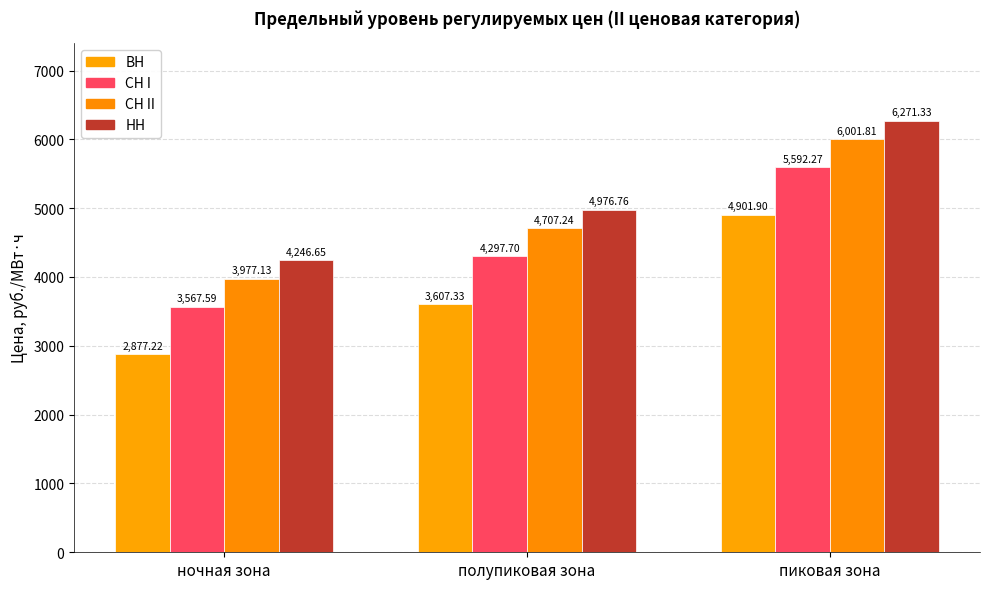

How many data points in НН are above 4976?

2